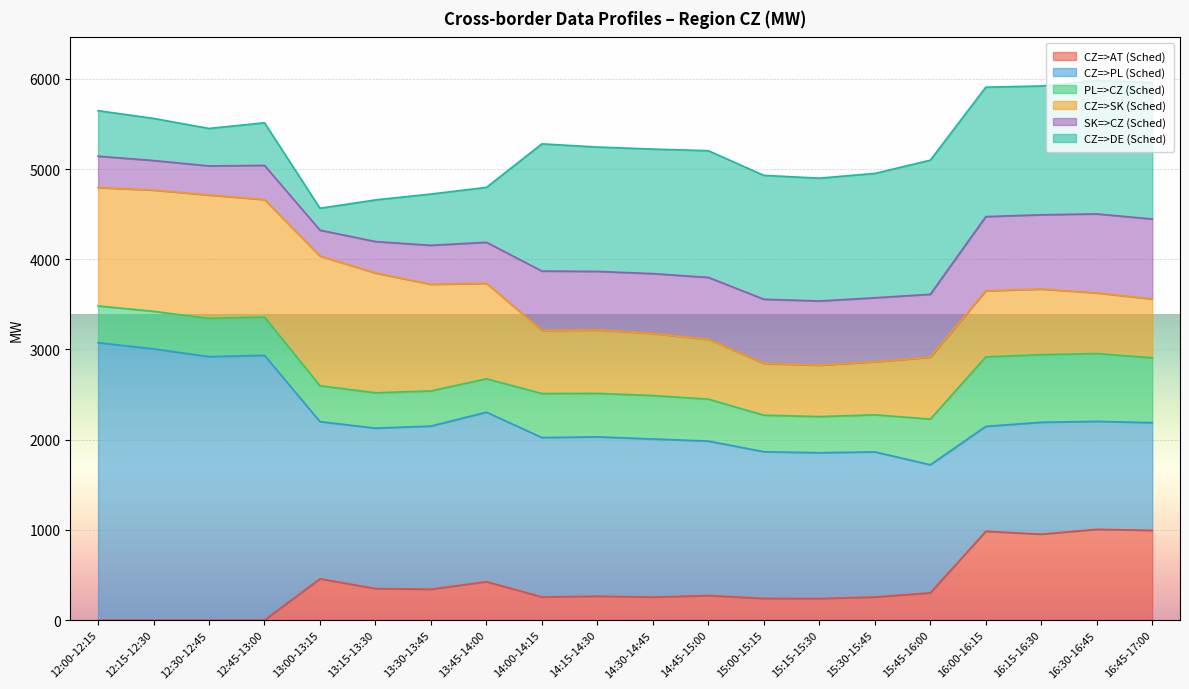

True or false: CZ=>SK (Sched) has more than 1 points higher than both neighbors.

True